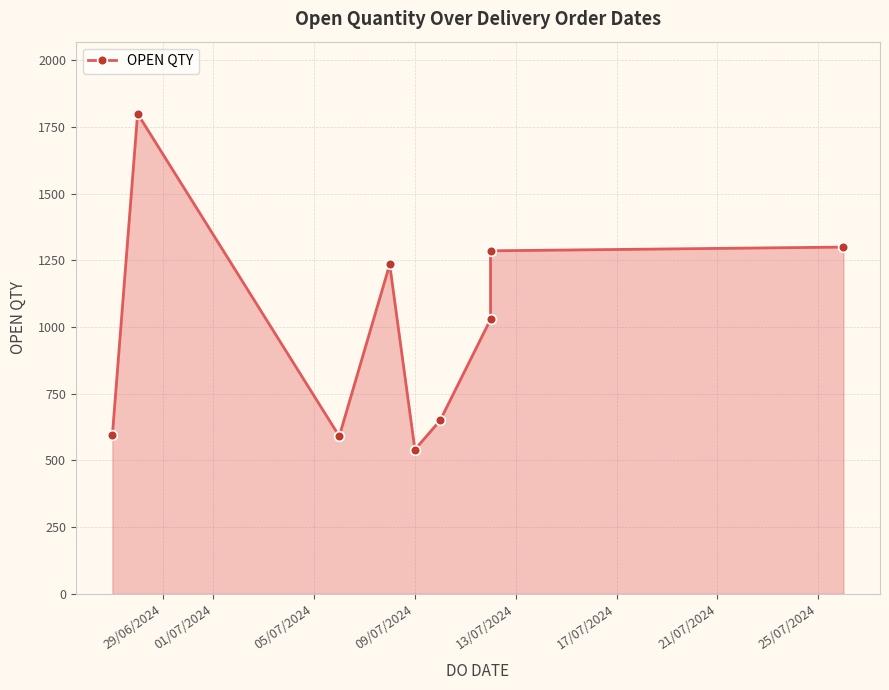

True or false: the data has more than 0 interior local peaks.

True